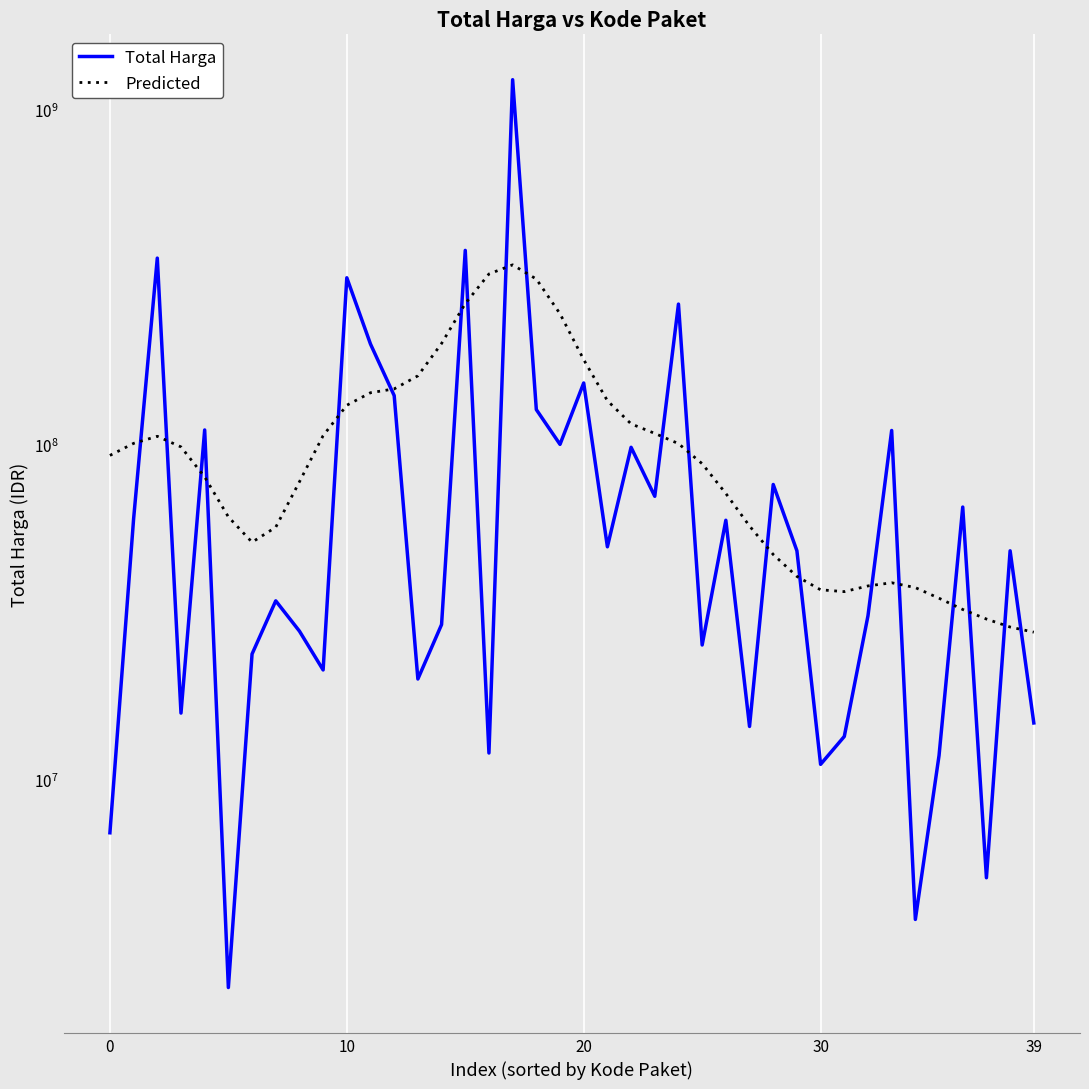

Reading left to right, what are all the values shown in this chart?

Total Harga: 6936000.0	59935000.0	359500000.0	15787200.0	110389990.0	2395750.0	23680800.0	34132505.0	27720000.0	21231000.0	314121780.0	199200000.0	139800000.0	19950000.0	29000000.0	379075000.0	12000000.0	1224682000.0	127000000.0	100000000.0	152477000.0	49478000.0	98000000.0	70000000.0	262118150.0	25200000.0	59375000.0	14400000.0	75920000.0	48140000.0	11100000.0	13442000.0	30800000.0	110000000.0	3825000.0	11800000.0	65000000.0	5093000.0	48140000.0	14750000.0
Predicted: 92687119.5	100692845.7	105722478.3	98275846.8	79938274.2	60769484.5	51059923.3	56605180.6	77321668.6	106176710.5	130843812.1	142595526.2	146403112.7	160146220.1	200018788.6	263081289.5	322396516.6	343286014.8	311407787.3	245302335.3	178963009.2	135019233.7	115124675.5	107835185.4	100534953.9	87573925.2	71367181.1	57066525.5	46934551.1	40366304.9	36820575.2	36360013.9	37810795.6	38645869.6	37378025.2	34748067.9	32166052.0	30118756.1	28510791.3	27519747.5